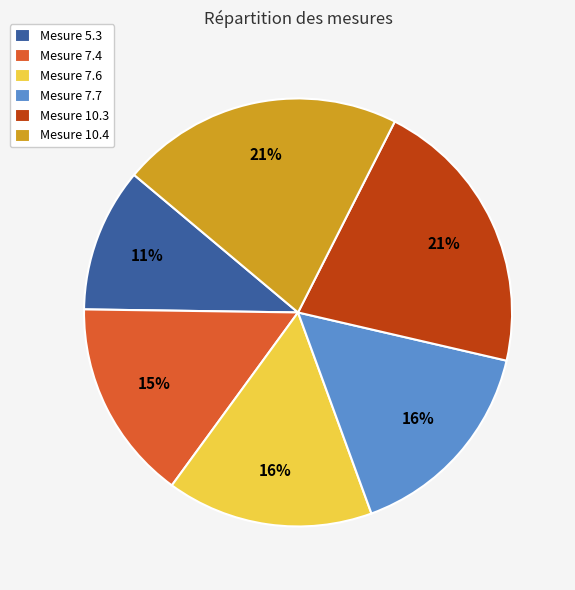

Which has a higher value, Mesure 7.4 or Mesure 10.4?

Mesure 10.4